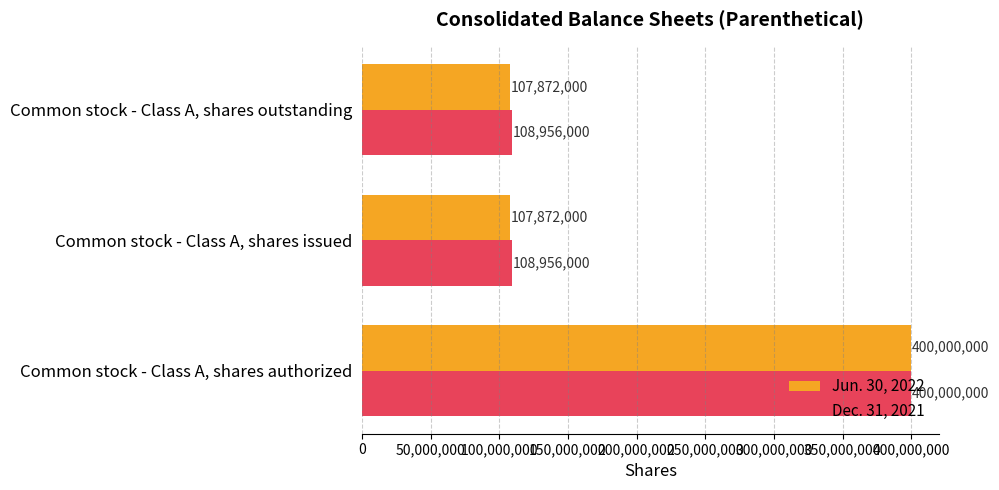

Between Common stock - Class A, shares authorized and Common stock - Class A, shares issued, which series saw the biggest shift?

Jun. 30, 2022